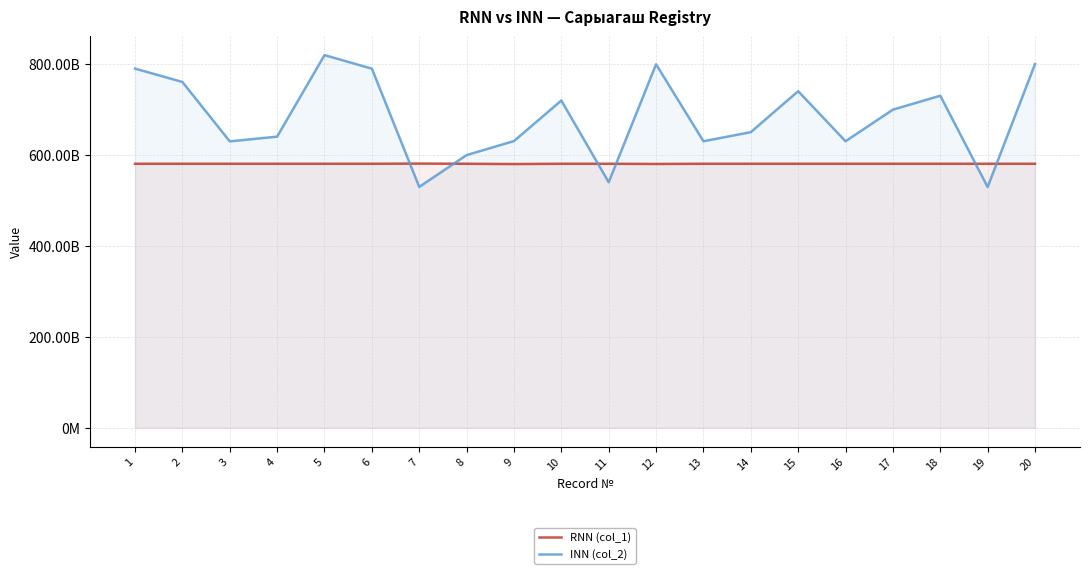

What is the lowest value of the RNN (col_1) series?

580610714341